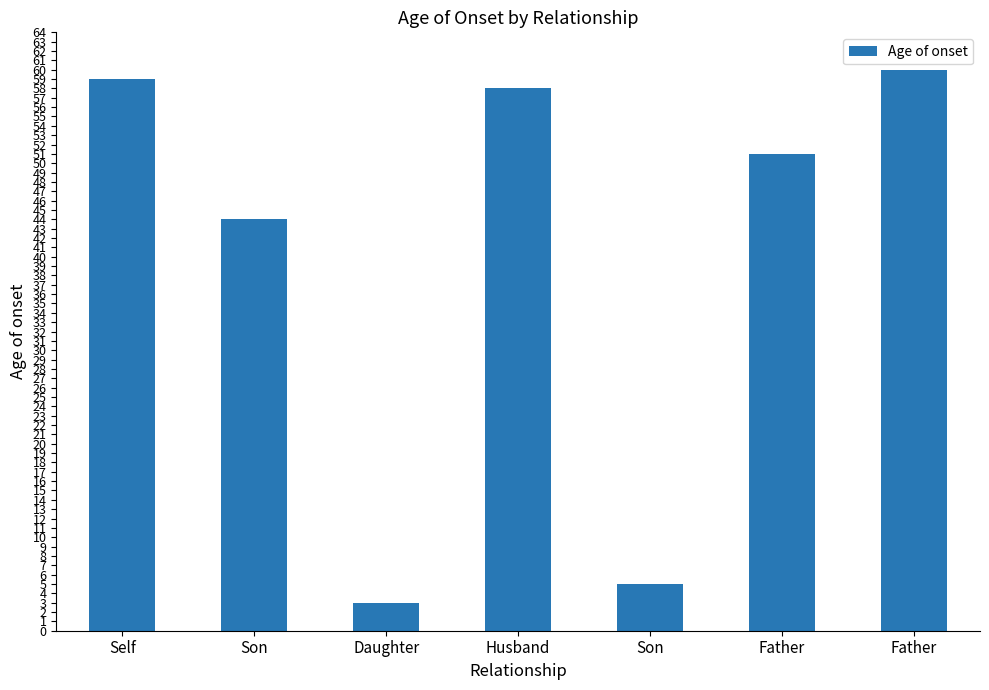

Rank the categories by value from highest to lowest.

Father, Self, Husband, Father, Son, Son, Daughter